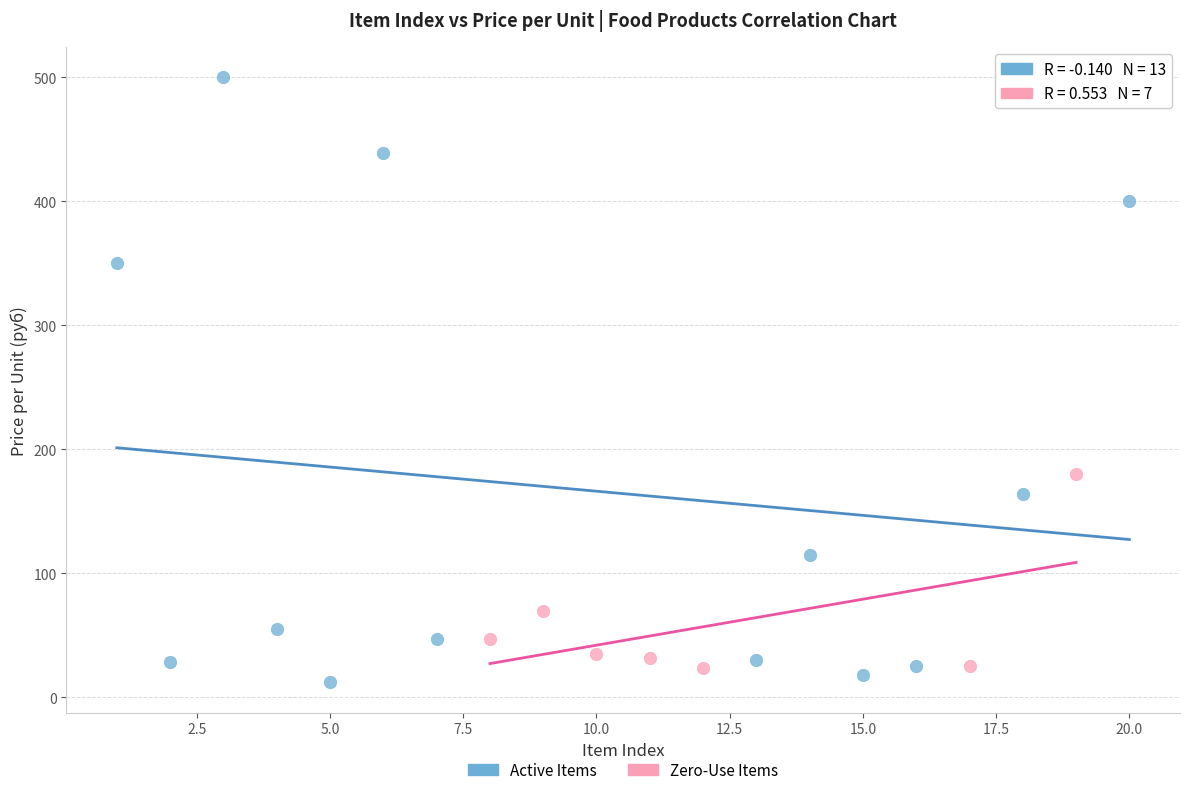

Which series has the largest Y range (max minus min)?

Active Items